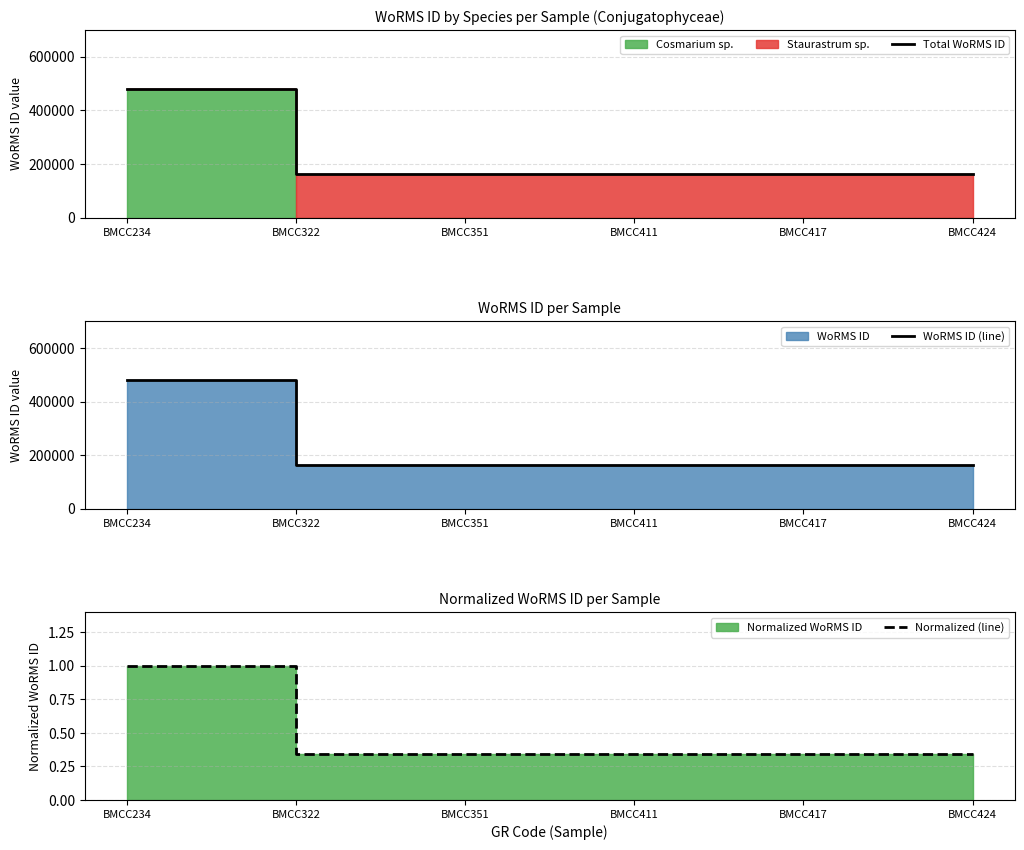

Which series changed the most between BMCC234 and BMCC417?

Total WoRMS ID